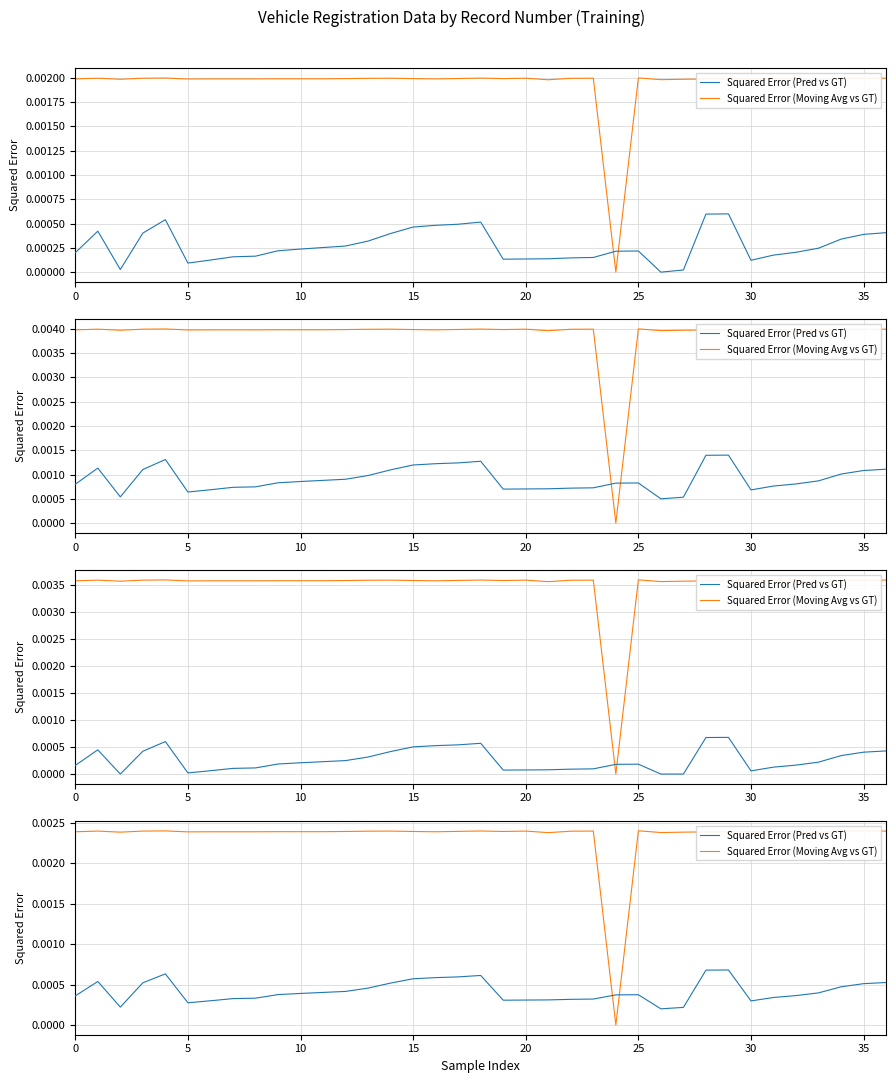

At which label is Squared Error (Pred vs GT) closest to 0?

26